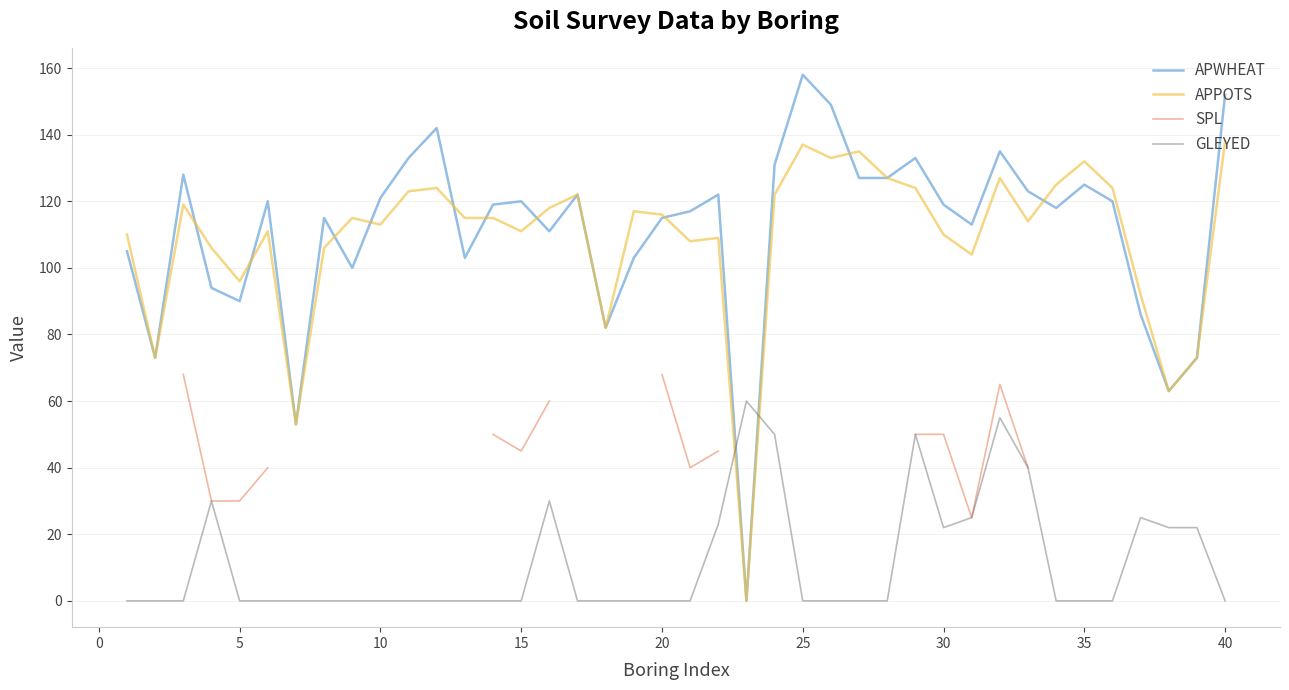

The value of APPOTS at 15 is 162. True or false?

False